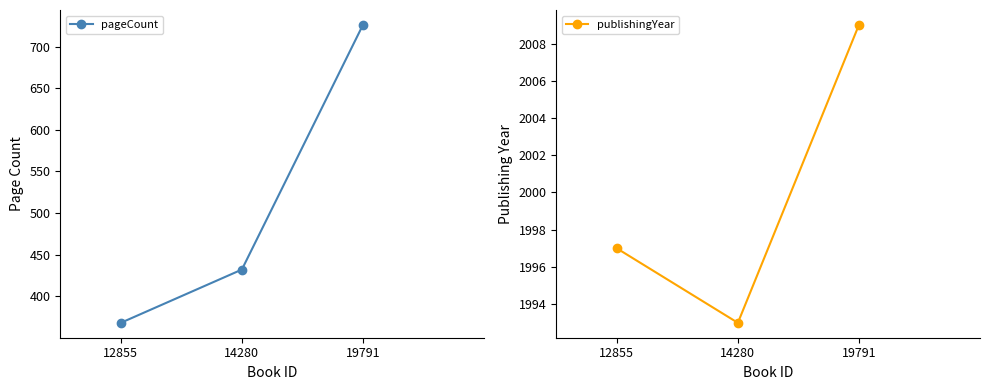

At how many categories does at least one series exceed 1273?

3